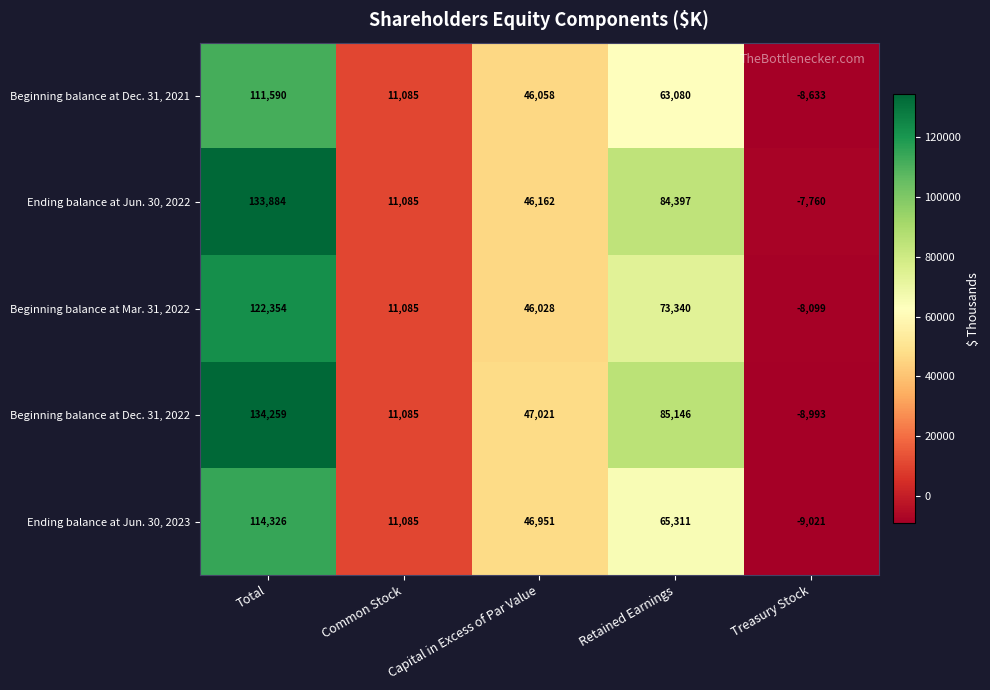

Which series has the largest total across all categories?

Beginning balance at Dec. 31, 2022